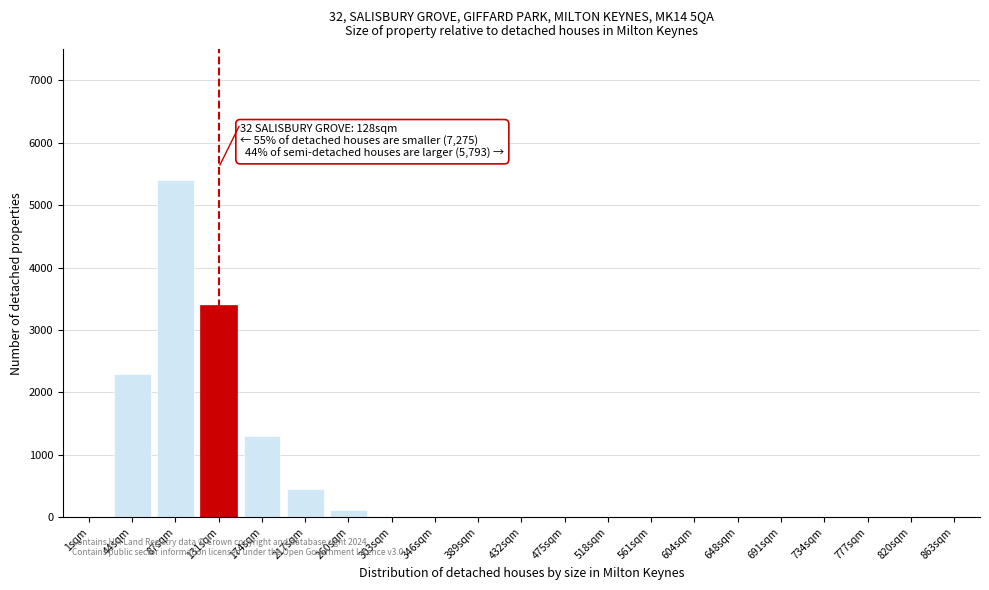

Reading left to right, list all the values displayed in this chart.

1sqm=0	44sqm=2300	87sqm=5400	131sqm=3400	174sqm=1300	217sqm=450	260sqm=120	303sqm=0	346sqm=0	389sqm=0	432sqm=0	475sqm=0	518sqm=0	561sqm=0	604sqm=0	648sqm=0	691sqm=0	734sqm=0	777sqm=0	820sqm=0	863sqm=0